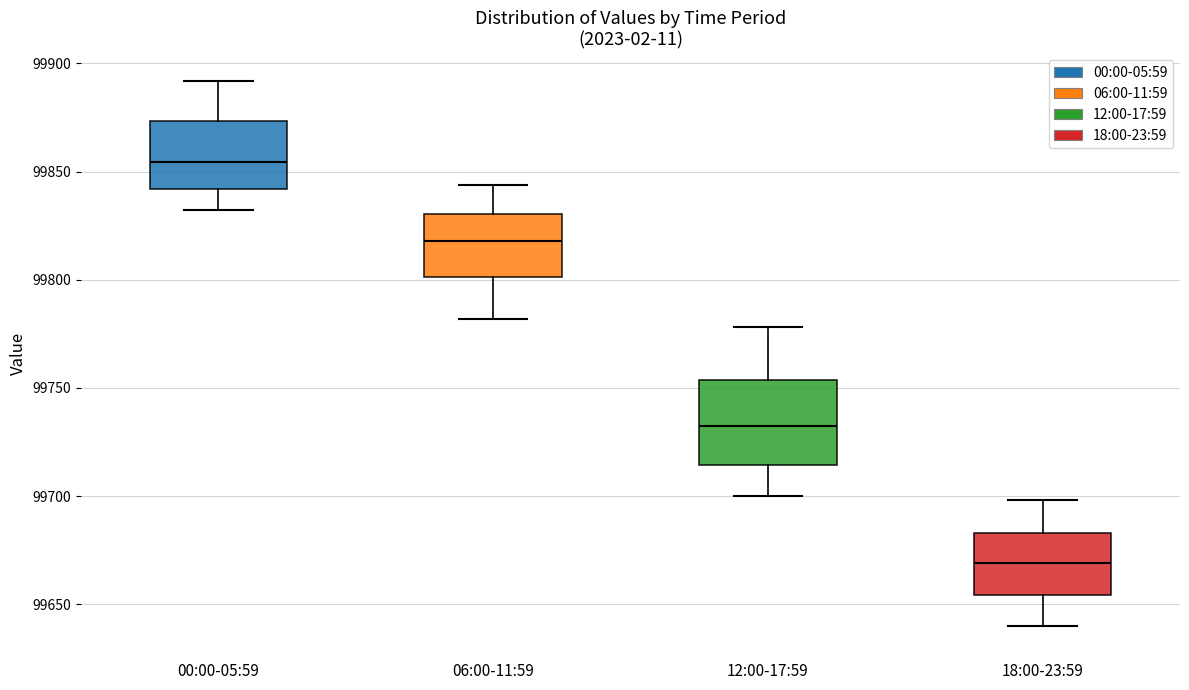

Reading left to right, transcribe this box plot: for each box, give where its median line is, the range the box spans, and where its two whiskers end, as read against the y-axis. The values are not printed on the chart, so give them approximately, as read against the axis.

00:00-05:59: median 99855, box 99840 to 99875, whiskers 99830 to 99890
06:00-11:59: median 99820, box 99800 to 99830, whiskers 99780 to 99845
12:00-17:59: median 99735, box 99715 to 99755, whiskers 99700 to 99780
18:00-23:59: median 99670, box 99655 to 99685, whiskers 99640 to 99700